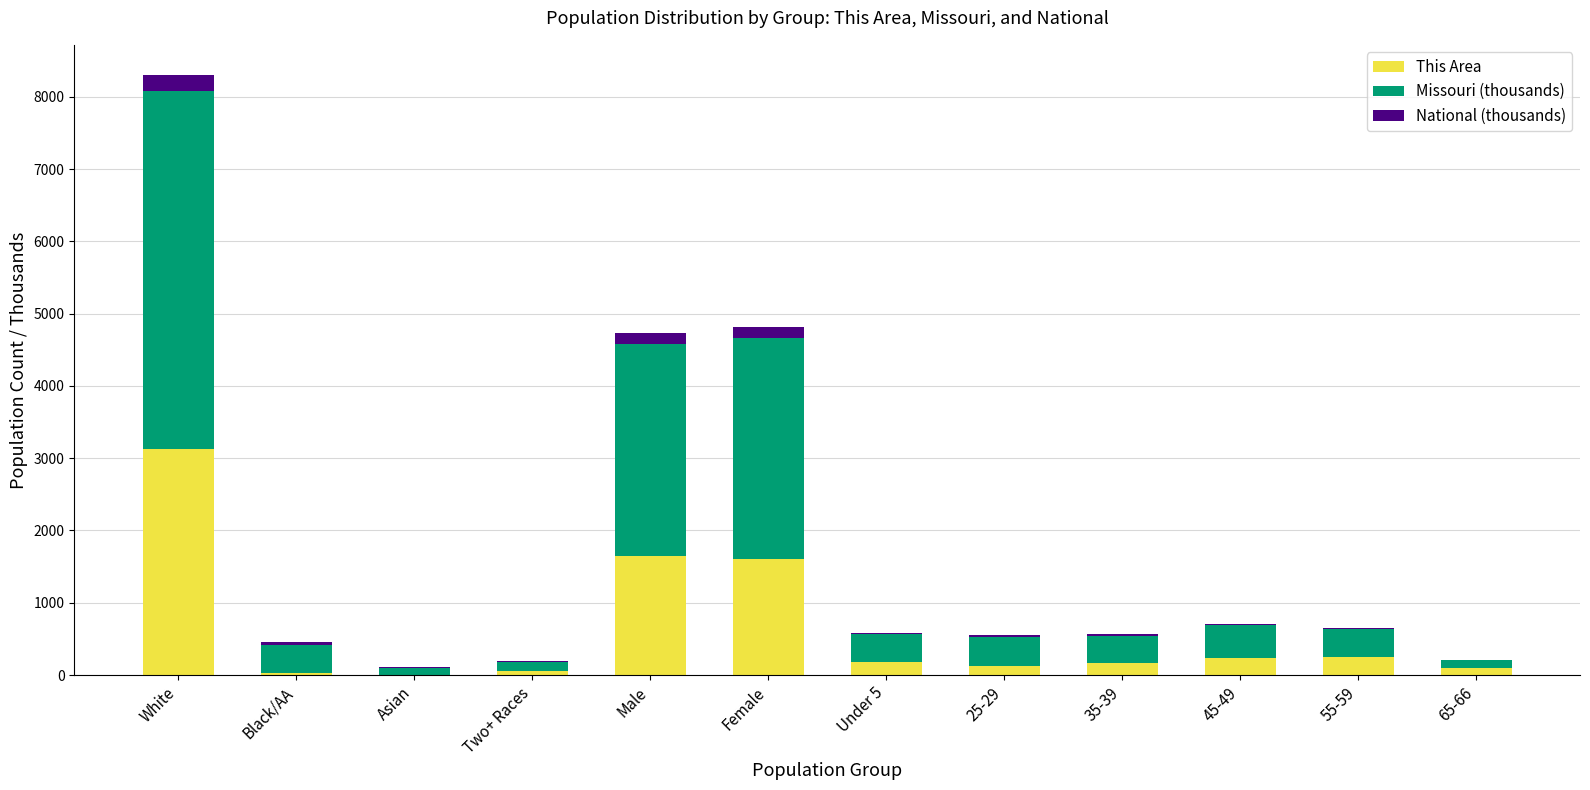

Count the number of categories in the chart.

12